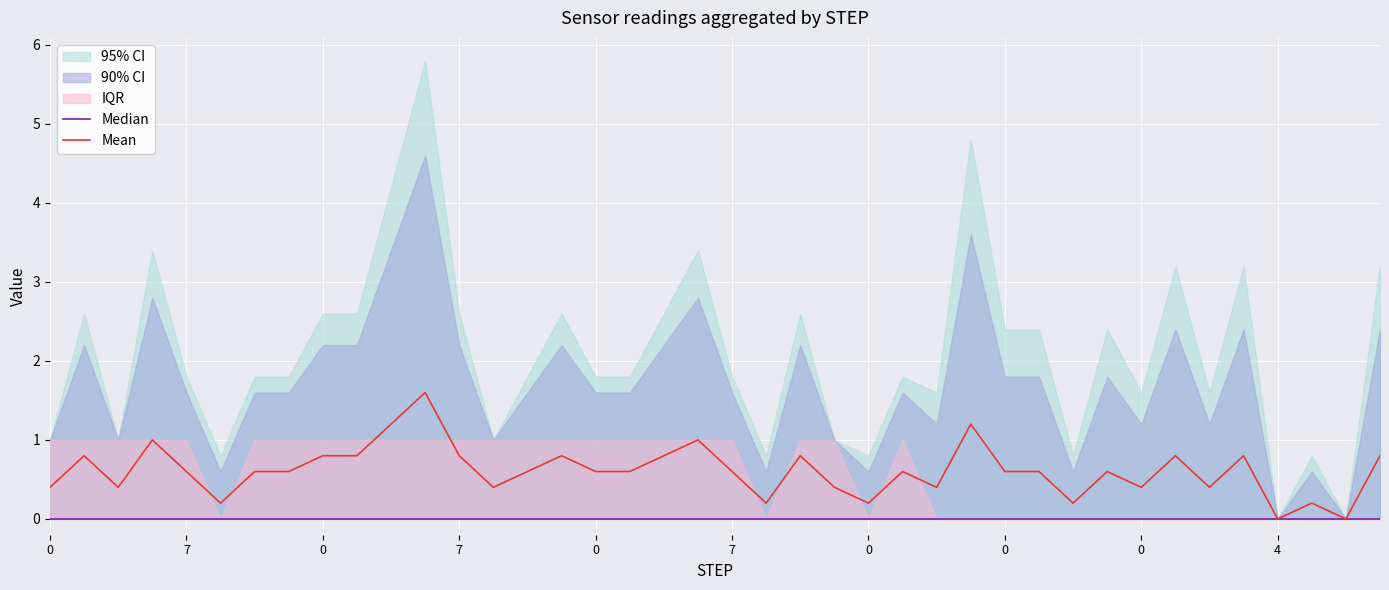

Which series has the widest spread of values?

Mean